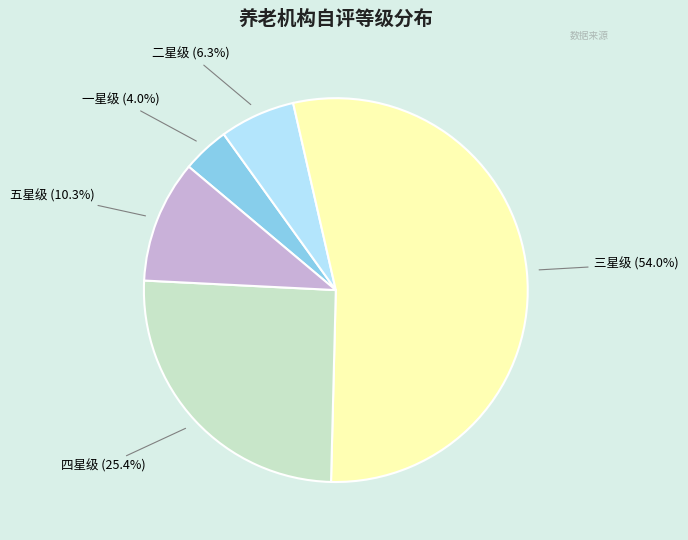

Is there a majority slice in this chart?

Yes